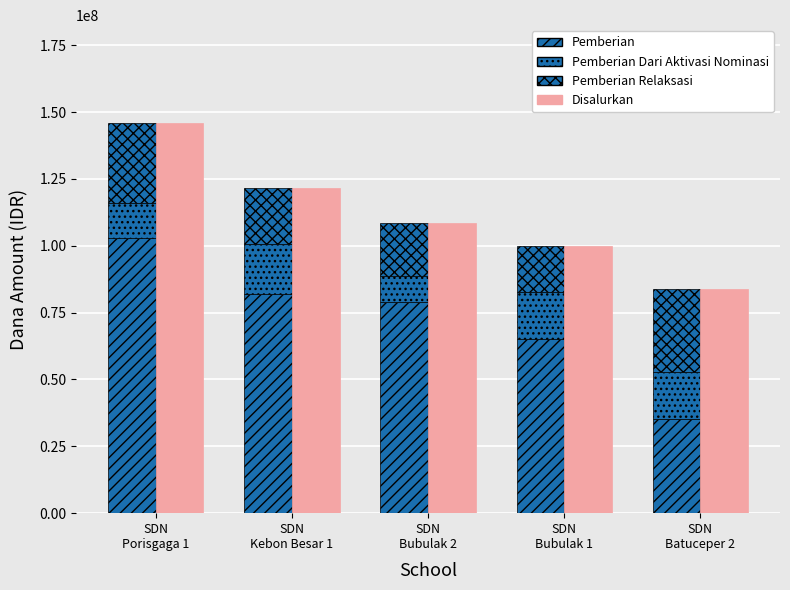

What is the spread (max minus min) of values at SDN
Kebon Besar 1?

103275000